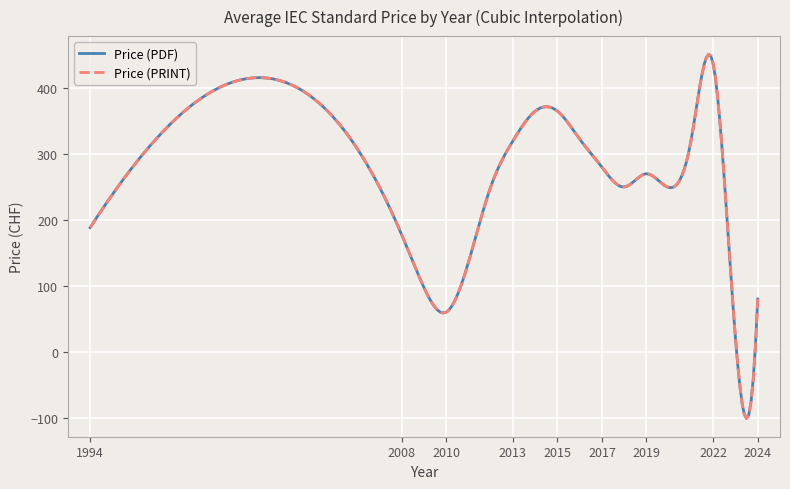

What is the sum of all Price (PDF) values?

6229